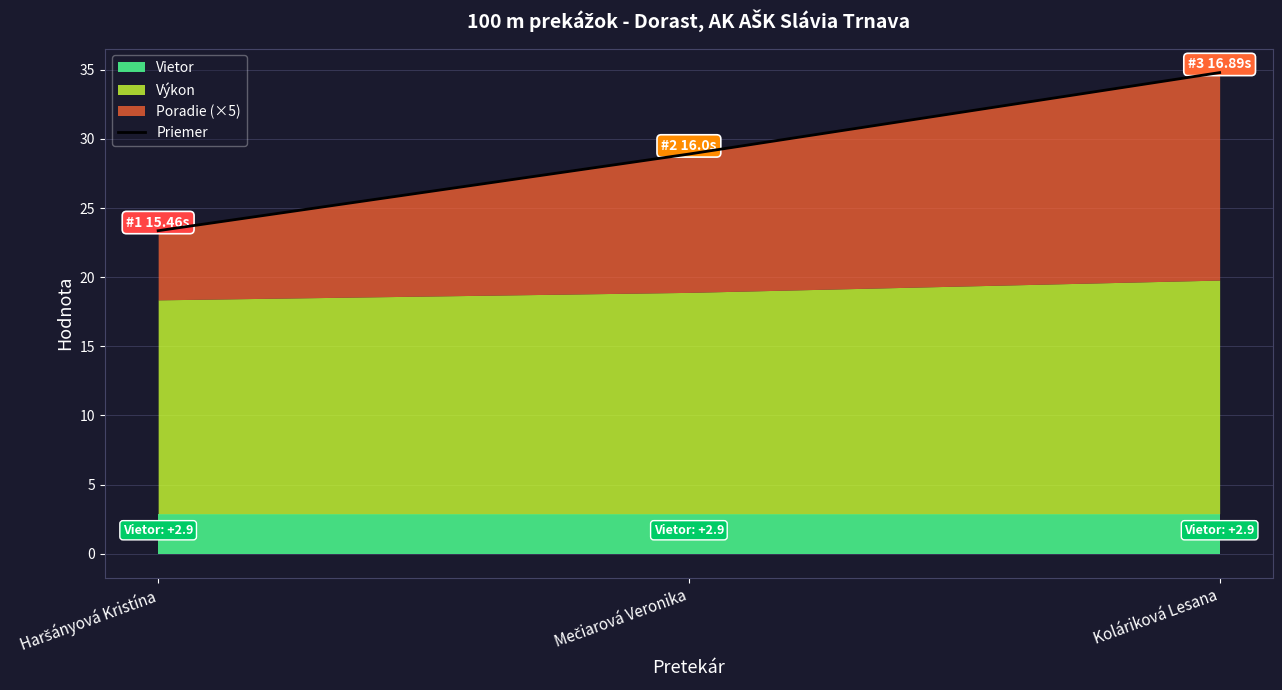

Approximately how many times larger is the value at Mečiarová Veronika compared to Koláriková Lesana?

0.8